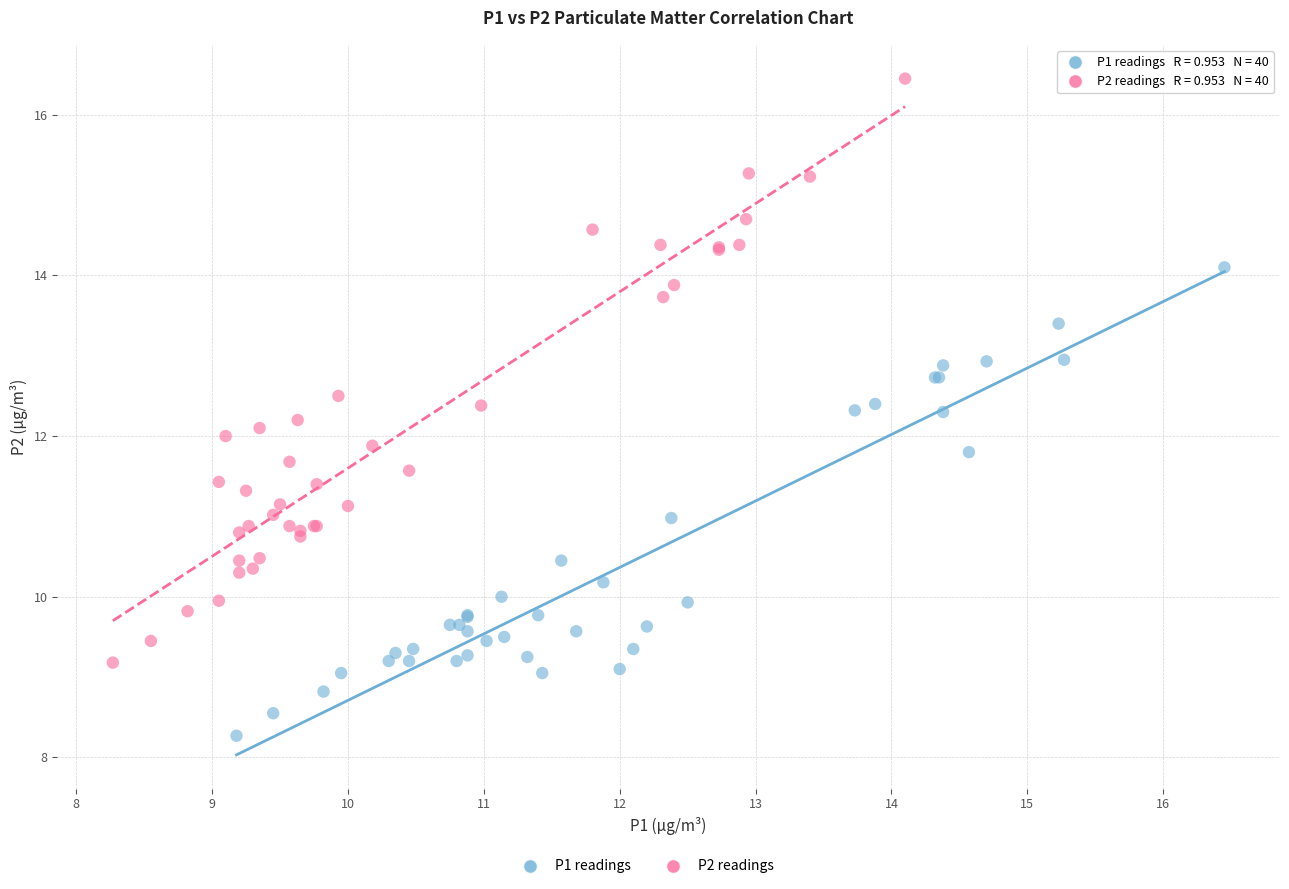

Which series has the largest Y range (max minus min)?

P2 readings